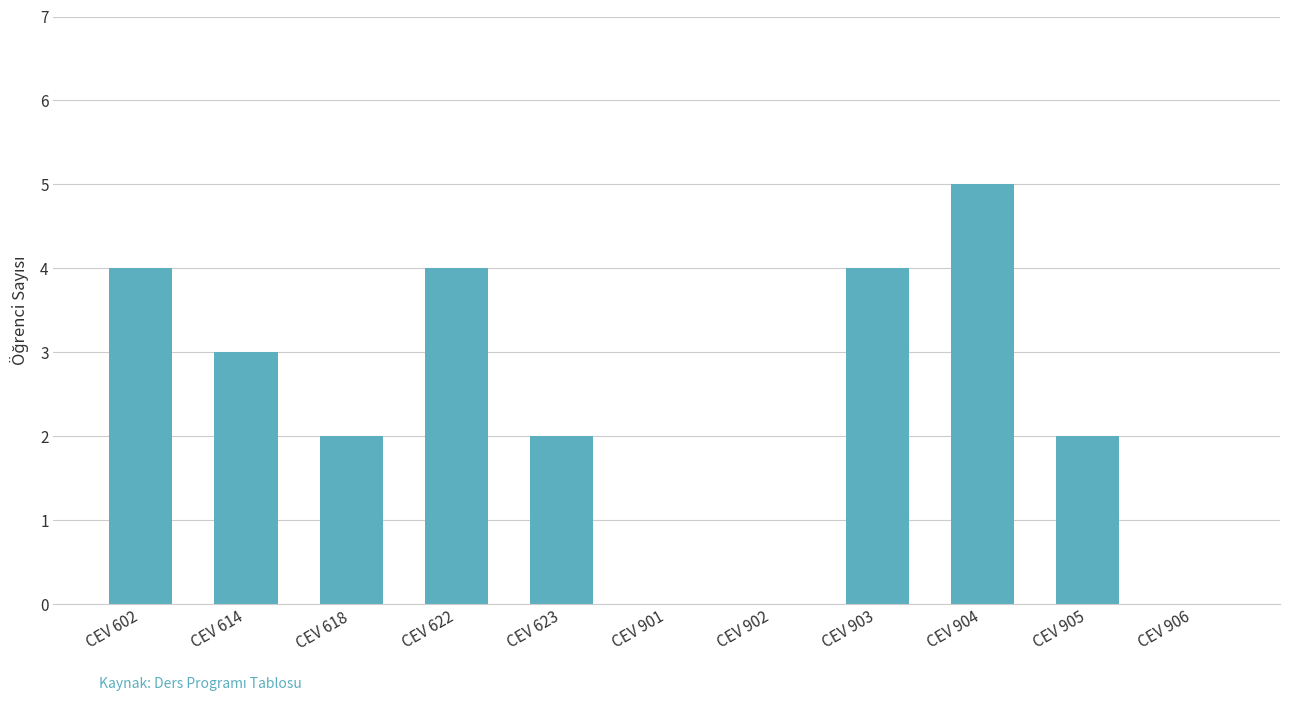

True or false: the data shows 6 at CEV 903.

False